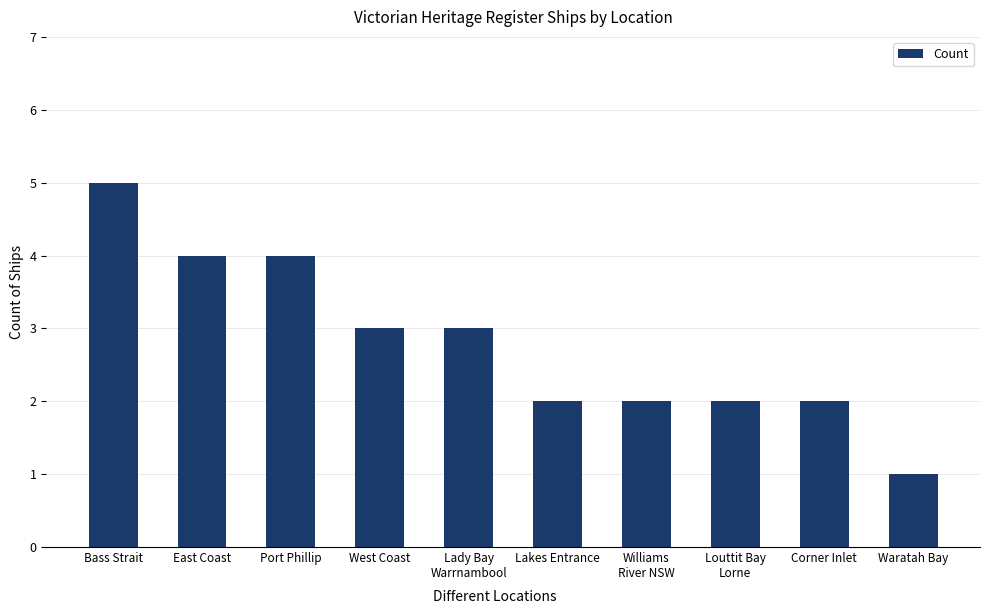

What is the change in value from Louttit Bay
Lorne to Waratah Bay?

-1